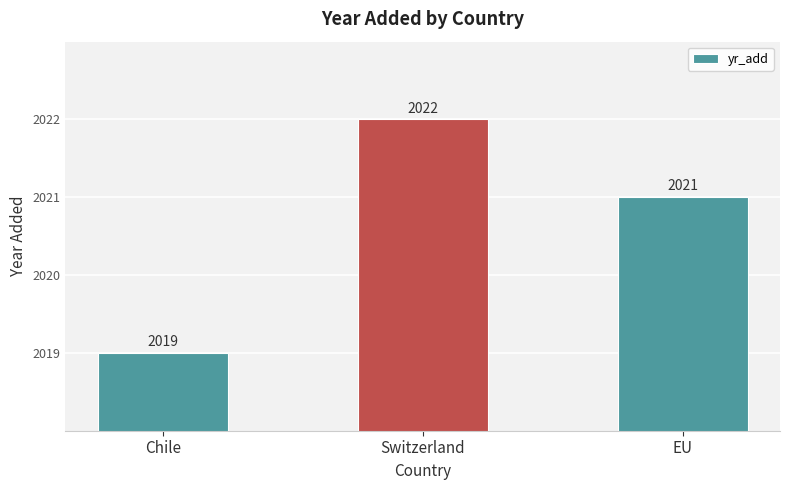

Reading right to left, transcribe all the data shown in this chart.

2021	2022	2019